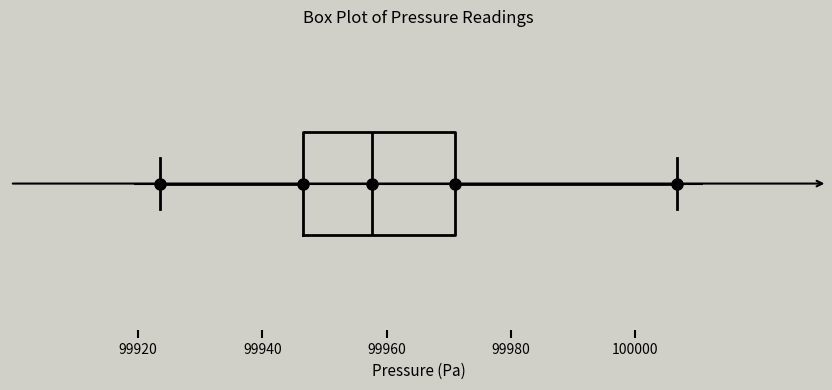

Transcribe this box plot: give where the median line is, the range the box spans, and where the two whiskers end, as read against the x-axis. The values are not printed on the chart, so give them approximately, as read against the axis.

median 99958, box 99946 to 99970, whiskers 99924 to 100006